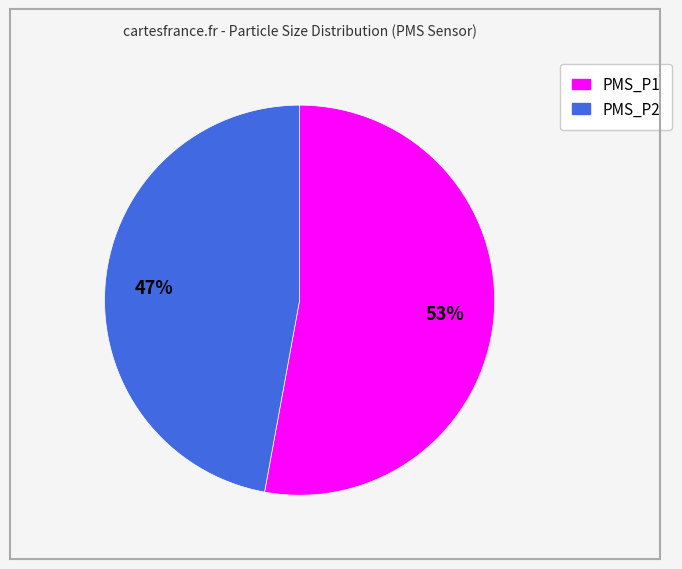

To the nearest percent, what is the difference between the PMS_P1 and PMS_P2 slice percentages?

6%